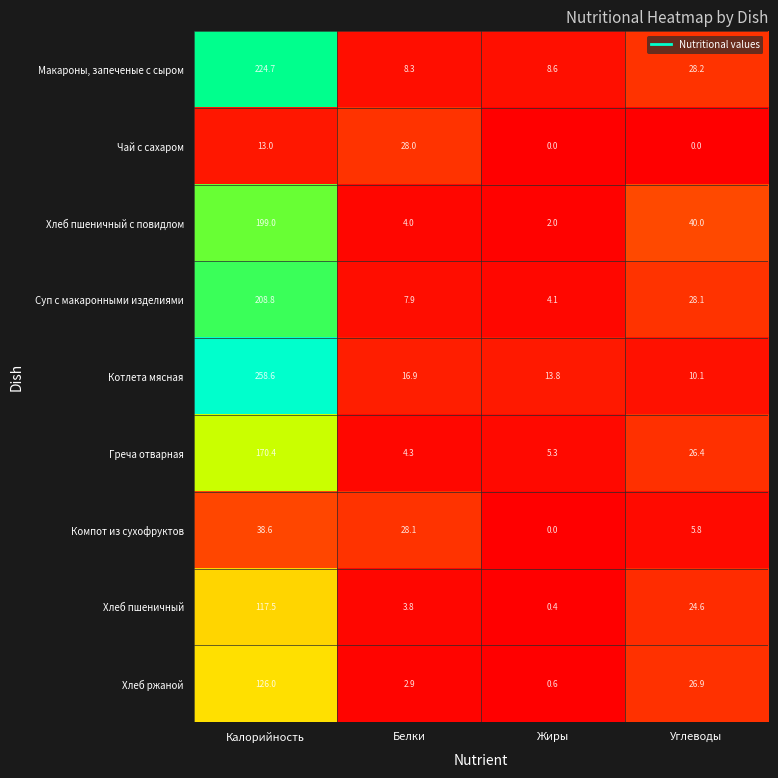

At how many categories does at least one series exceed 162?

1